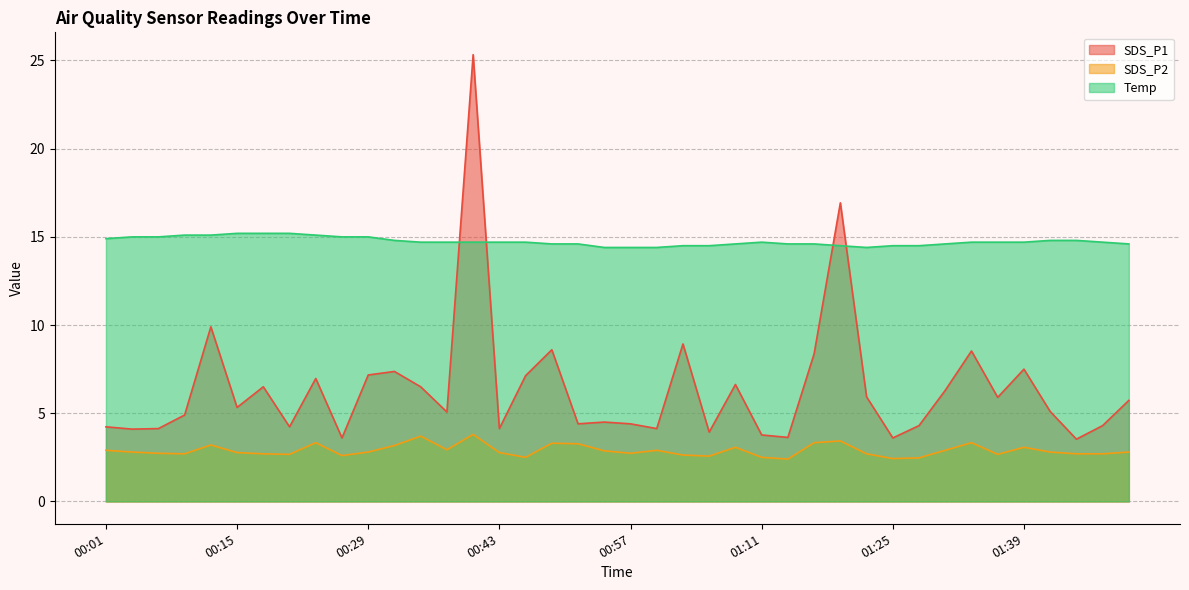

Rank the series at 01:08 from lowest to highest value.

SDS_P2, SDS_P1, Temp